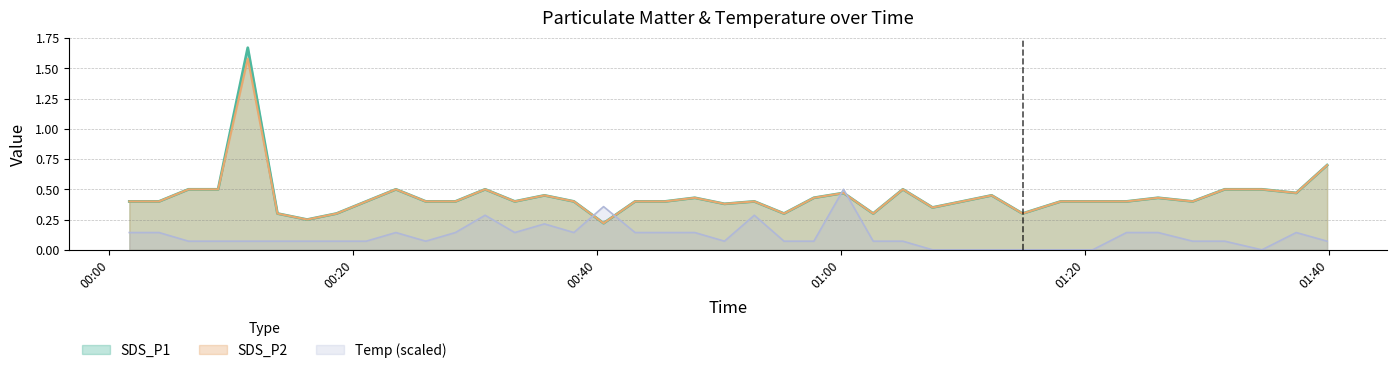

Reading left to right, what are all the values shown in this chart?

SDS_P1: 2022/08/02 00:01:38=0.4	2022/08/02 00:04:04=0.4	2022/08/02 00:06:29=0.5	2022/08/02 00:08:55=0.5	2022/08/02 00:11:21=1.7	2022/08/02 00:13:47=0.3	2022/08/02 00:16:13=0.2	2022/08/02 00:18:38=0.3	2022/08/02 00:21:04=0.4	2022/08/02 00:23:30=0.5	2022/08/02 00:25:57=0.4	2022/08/02 00:28:23=0.4	2022/08/02 00:30:49=0.5	2022/08/02 00:33:15=0.4	2022/08/02 00:35:41=0.5	2022/08/02 00:38:06=0.4	2022/08/02 00:40:32=0.2	2022/08/02 00:43:07=0.4	2022/08/02 00:45:35=0.4	2022/08/02 00:48:01=0.4	2022/08/02 00:50:27=0.4	2022/08/02 00:52:54=0.4	2022/08/02 00:55:20=0.3	2022/08/02 00:57:47=0.4	2022/08/02 01:00:13=0.5	2022/08/02 01:02:39=0.3	2022/08/02 01:05:05=0.5	2022/08/02 01:07:31=0.3	2022/08/02 01:09:57=0.4	2022/08/02 01:12:22=0.5	2022/08/02 01:14:54=0.3	2022/08/02 01:18:02=0.4	2022/08/02 01:20:39=0.4	2022/08/02 01:23:26=0.4	2022/08/02 01:26:01=0.4	2022/08/02 01:28:51=0.4	2022/08/02 01:31:29=0.5	2022/08/02 01:34:32=0.5	2022/08/02 01:37:21=0.5	2022/08/02 01:39:53=0.7
SDS_P2: 2022/08/02 00:01:38=0.4	2022/08/02 00:04:04=0.4	2022/08/02 00:06:29=0.5	2022/08/02 00:08:55=0.5	2022/08/02 00:11:21=1.6	2022/08/02 00:13:47=0.3	2022/08/02 00:16:13=0.2	2022/08/02 00:18:38=0.3	2022/08/02 00:21:04=0.4	2022/08/02 00:23:30=0.5	2022/08/02 00:25:57=0.4	2022/08/02 00:28:23=0.4	2022/08/02 00:30:49=0.5	2022/08/02 00:33:15=0.4	2022/08/02 00:35:41=0.5	2022/08/02 00:38:06=0.4	2022/08/02 00:40:32=0.2	2022/08/02 00:43:07=0.4	2022/08/02 00:45:35=0.4	2022/08/02 00:48:01=0.4	2022/08/02 00:50:27=0.4	2022/08/02 00:52:54=0.4	2022/08/02 00:55:20=0.3	2022/08/02 00:57:47=0.4	2022/08/02 01:00:13=0.5	2022/08/02 01:02:39=0.3	2022/08/02 01:05:05=0.5	2022/08/02 01:07:31=0.3	2022/08/02 01:09:57=0.4	2022/08/02 01:12:22=0.5	2022/08/02 01:14:54=0.3	2022/08/02 01:18:02=0.4	2022/08/02 01:20:39=0.4	2022/08/02 01:23:26=0.4	2022/08/02 01:26:01=0.4	2022/08/02 01:28:51=0.4	2022/08/02 01:31:29=0.5	2022/08/02 01:34:32=0.5	2022/08/02 01:37:21=0.5	2022/08/02 01:39:53=0.7
Temp: 2022/08/02 00:01:38=0.1	2022/08/02 00:04:04=0.1	2022/08/02 00:06:29=0.1	2022/08/02 00:08:55=0.1	2022/08/02 00:11:21=0.1	2022/08/02 00:13:47=0.1	2022/08/02 00:16:13=0.1	2022/08/02 00:18:38=0.1	2022/08/02 00:21:04=0.1	2022/08/02 00:23:30=0.1	2022/08/02 00:25:57=0.1	2022/08/02 00:28:23=0.1	2022/08/02 00:30:49=0.3	2022/08/02 00:33:15=0.1	2022/08/02 00:35:41=0.2	2022/08/02 00:38:06=0.1	2022/08/02 00:40:32=0.4	2022/08/02 00:43:07=0.1	2022/08/02 00:45:35=0.1	2022/08/02 00:48:01=0.1	2022/08/02 00:50:27=0.1	2022/08/02 00:52:54=0.3	2022/08/02 00:55:20=0.1	2022/08/02 00:57:47=0.1	2022/08/02 01:00:13=0.5	2022/08/02 01:02:39=0.1	2022/08/02 01:05:05=0.1	2022/08/02 01:07:31=0.0	2022/08/02 01:09:57=0.0	2022/08/02 01:12:22=0.0	2022/08/02 01:14:54=0.0	2022/08/02 01:18:02=0.0	2022/08/02 01:20:39=0.0	2022/08/02 01:23:26=0.1	2022/08/02 01:26:01=0.1	2022/08/02 01:28:51=0.1	2022/08/02 01:31:29=0.1	2022/08/02 01:34:32=0.0	2022/08/02 01:37:21=0.1	2022/08/02 01:39:53=0.1